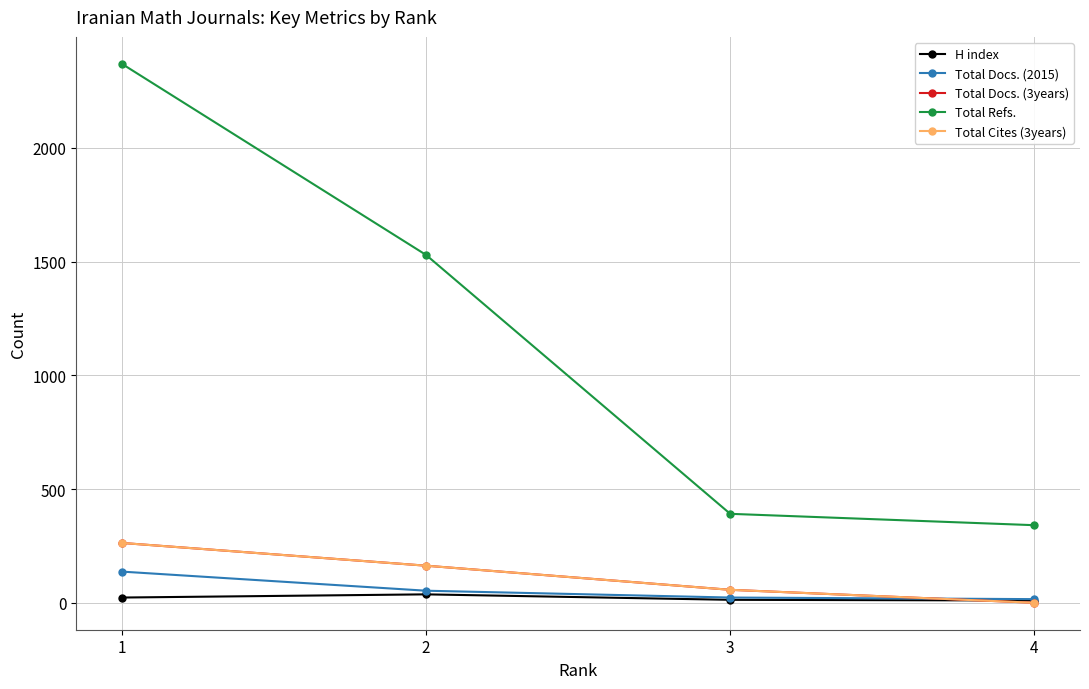

Reading left to right, transcribe all the data shown in this chart.

H index: 1=23	2=37	3=13	4=10
Total Docs. (2015): 1=137	2=53	3=23	4=16
Total Docs. (3years): 1=263	2=163	3=57	4=0
Total Refs.: 1=2369	2=1529	3=391	4=341
Total Cites (3years): 1=263	2=163	3=57	4=0